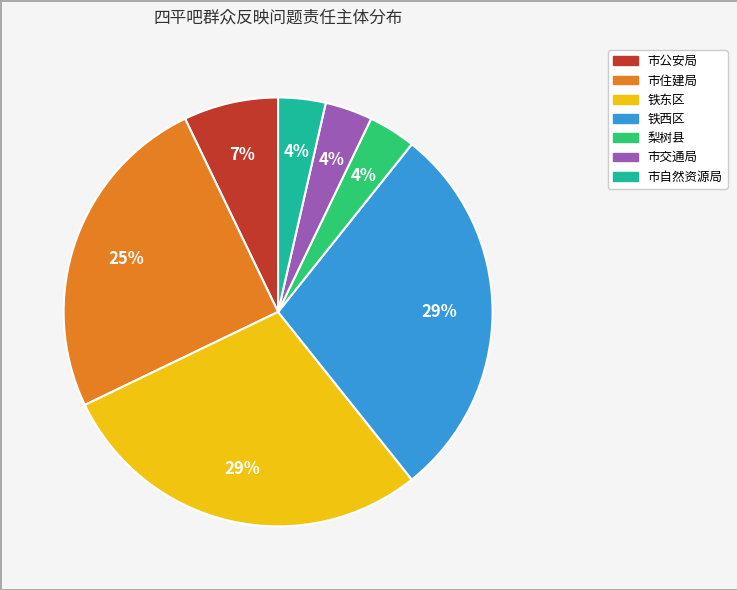

Is there a majority slice in this chart?

No